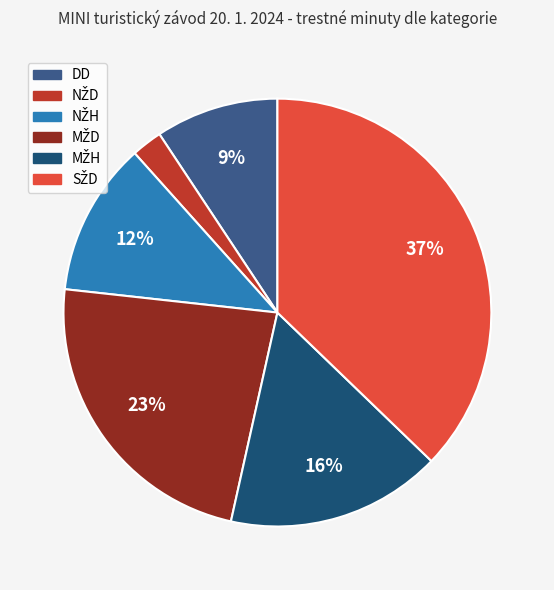

To the nearest percent, what is the average slice percentage?

17%